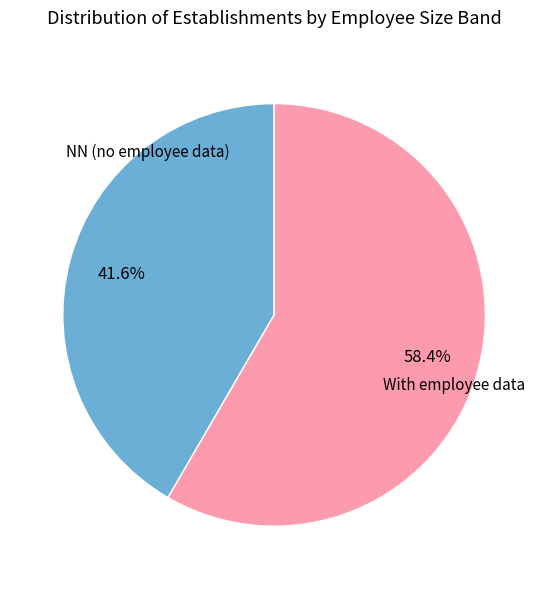

Is there a majority slice in this chart?

Yes